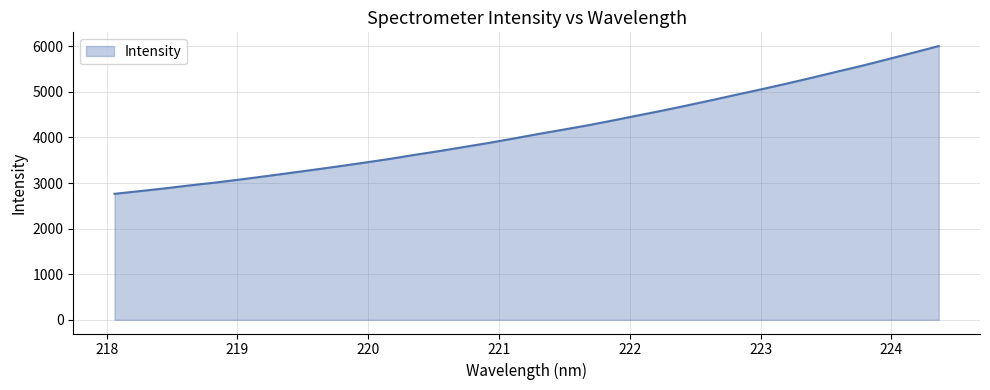

What is the greatest value displayed?

6006.3